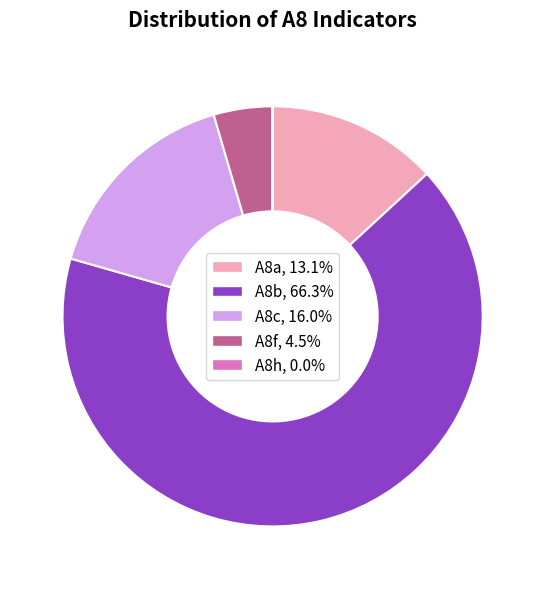

Which has a higher value, A8b or A8f?

A8b